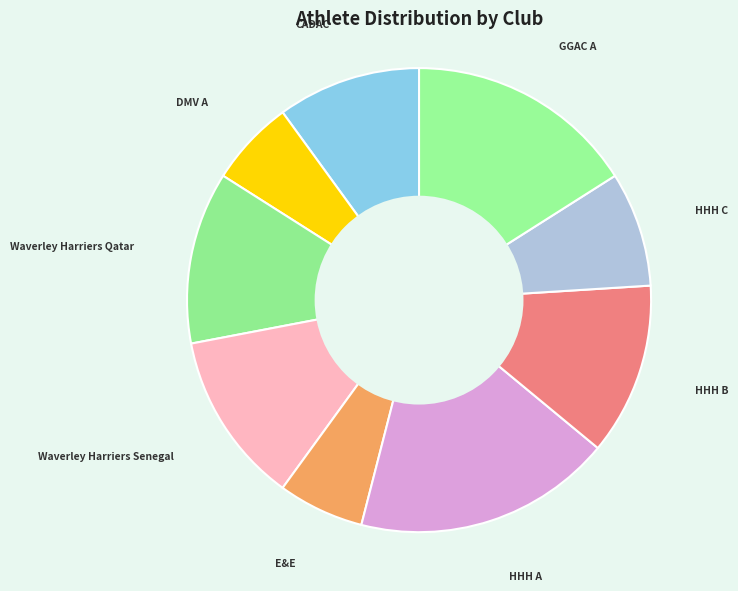

What is the ratio of the value at HHH B to the value at HHH A?

0.7